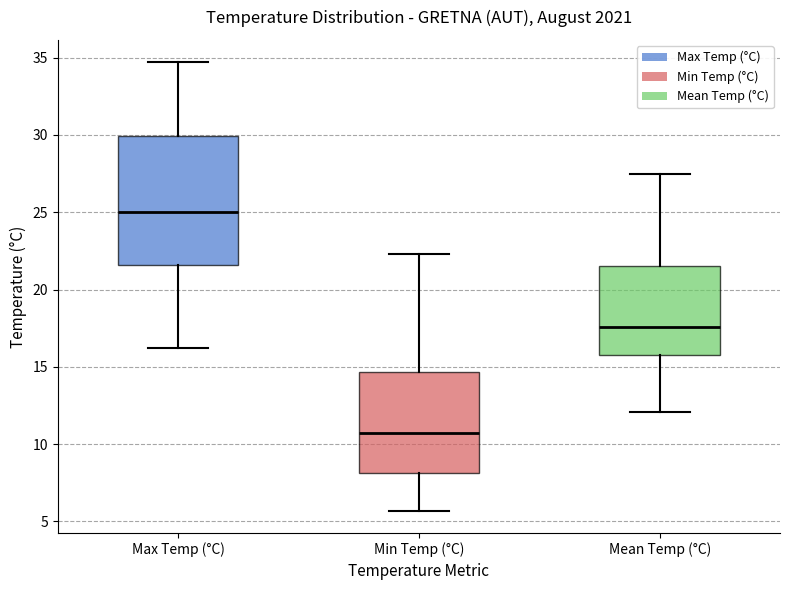

Where does the lower whisker of the box for Max Temp (°C) end on the y-axis? The values are not printed on the chart, so give them approximately, as read against the axis.

16.0